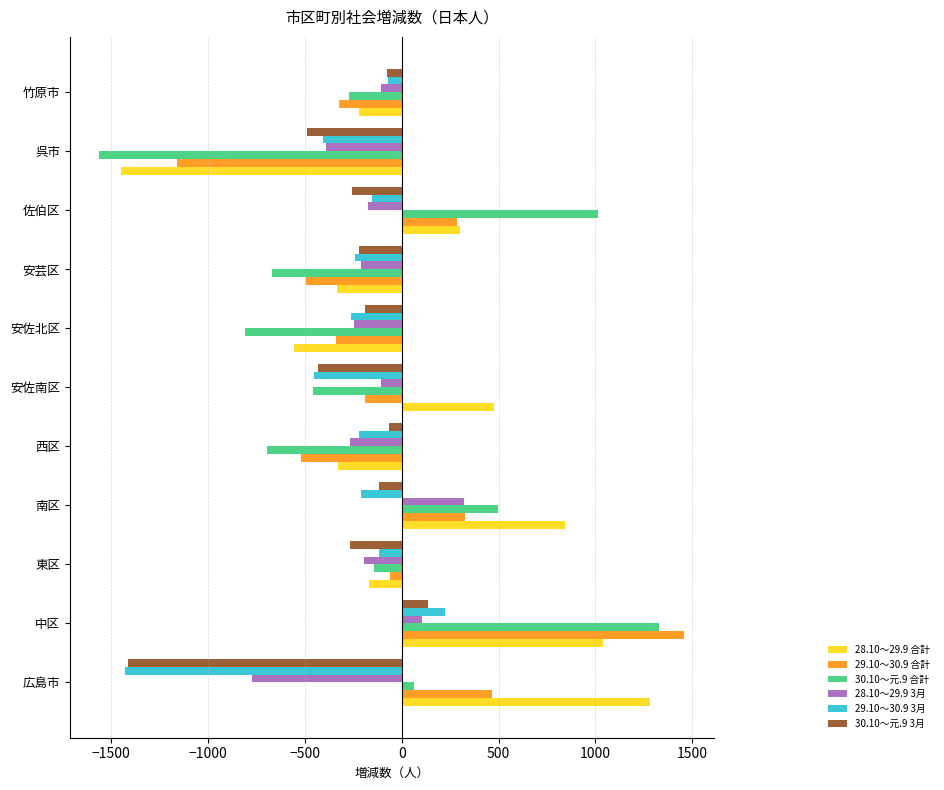

What is the average value of the 28.10～29.9 3月 series?

-185